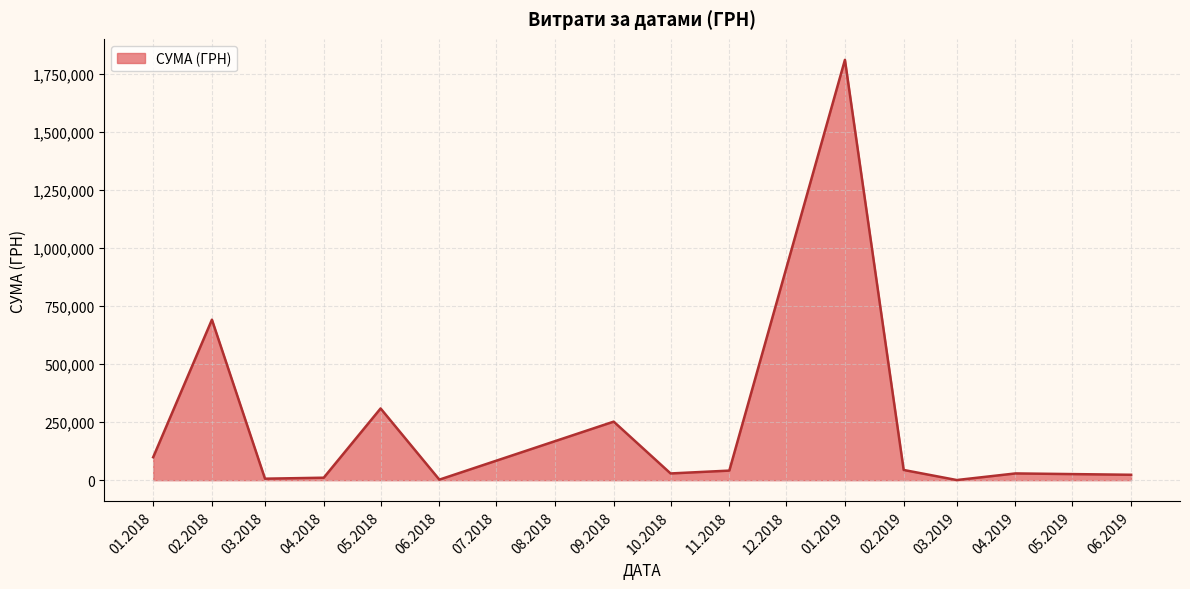

What is the difference between the maximum and minimum values?

1808543.2